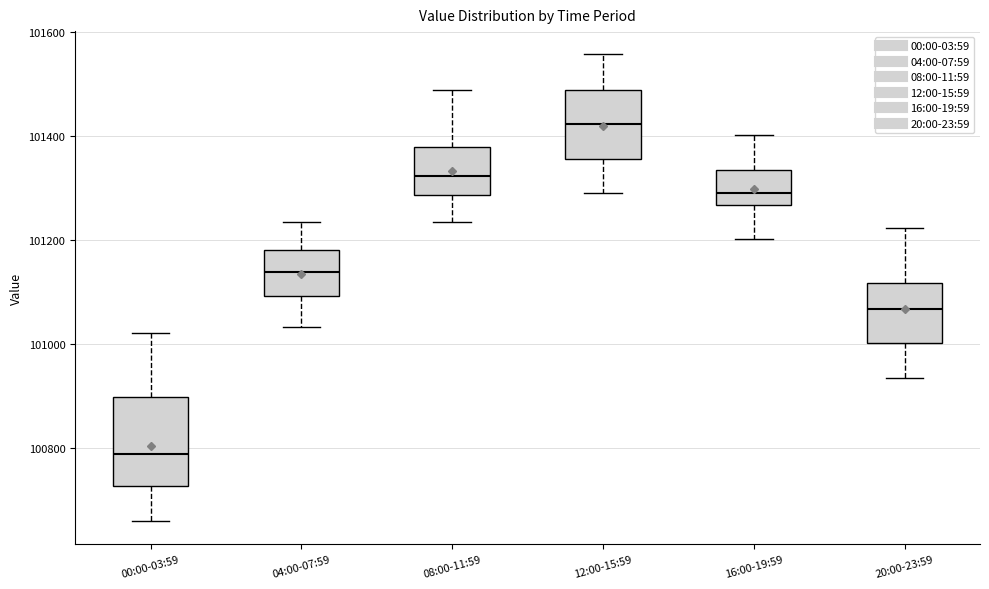

Reading left to right, read every box against the y-axis: the position of its median line, the range the box covers, and the ends of its whiskers. The values are not printed on the chart, so give them approximately, as read against the axis.

00:00-03:59: median 100780, box 100720 to 100900, whiskers 100660 to 101020
04:00-07:59: median 101140, box 101100 to 101180, whiskers 101040 to 101240
08:00-11:59: median 101320, box 101280 to 101380, whiskers 101240 to 101480
12:00-15:59: median 101420, box 101360 to 101480, whiskers 101280 to 101560
16:00-19:59: median 101280, box 101260 to 101340, whiskers 101200 to 101400
20:00-23:59: median 101060, box 101000 to 101120, whiskers 100940 to 101220